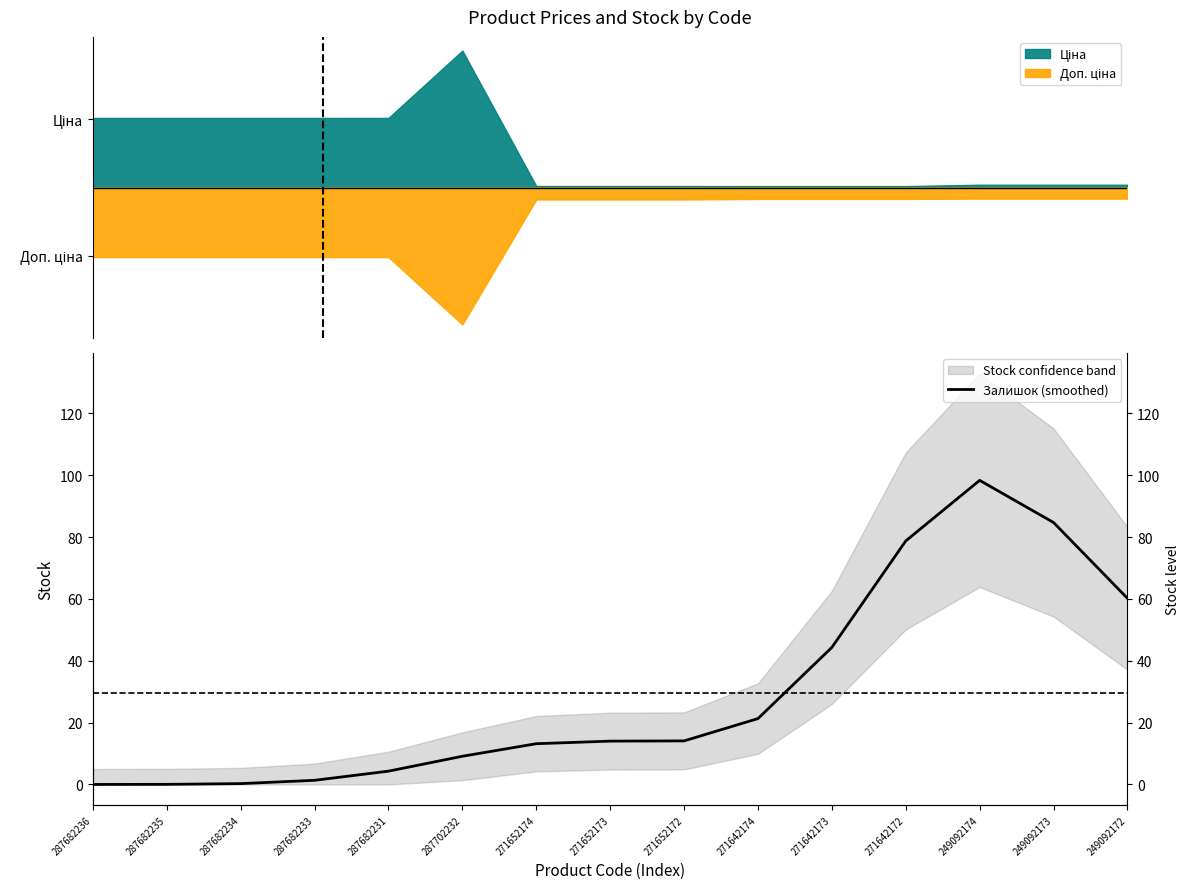

True or false: the data has more than 1 interior local peaks.

False